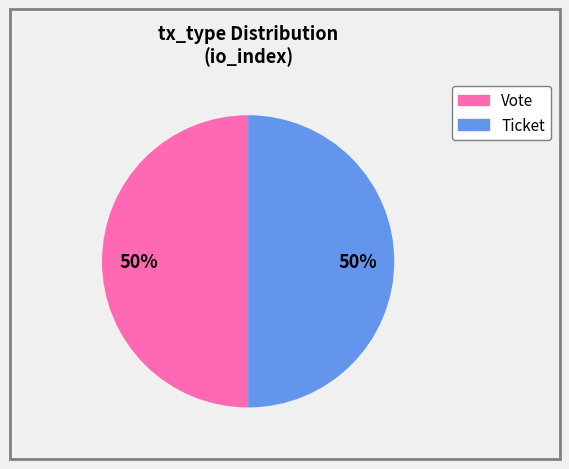

The Vote slice represents 99% of the pie. True or false?

False